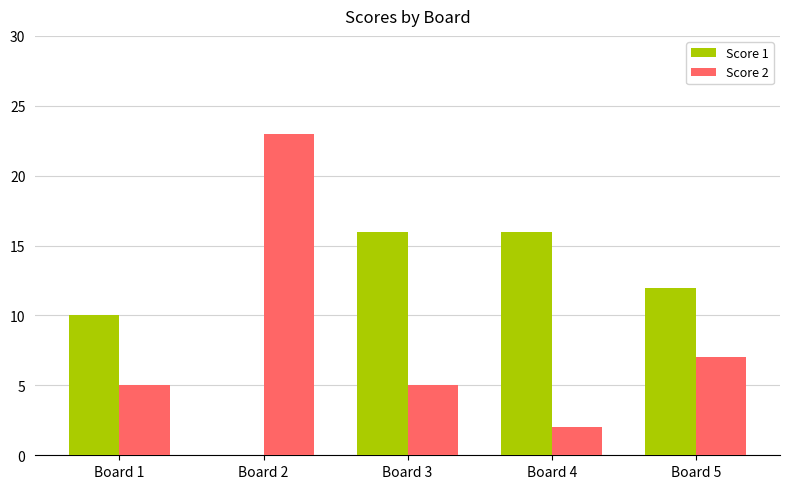

Where is Score 1 nearest to the value 8?

Board 1